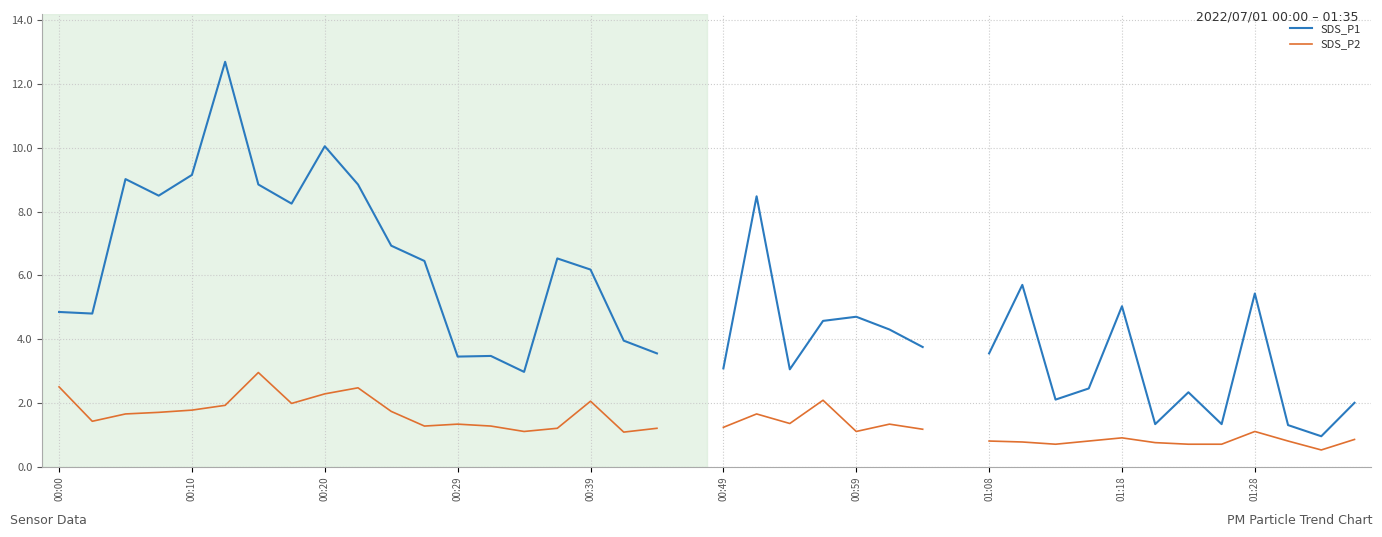

What is the total value across all series at 13?

4.7